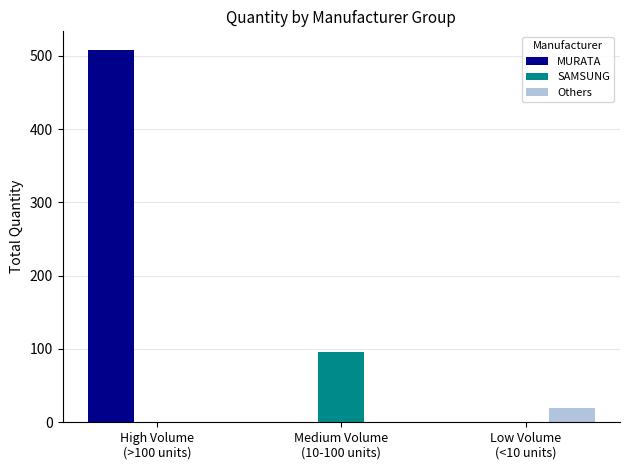

What is the sum of all SAMSUNG values?

96